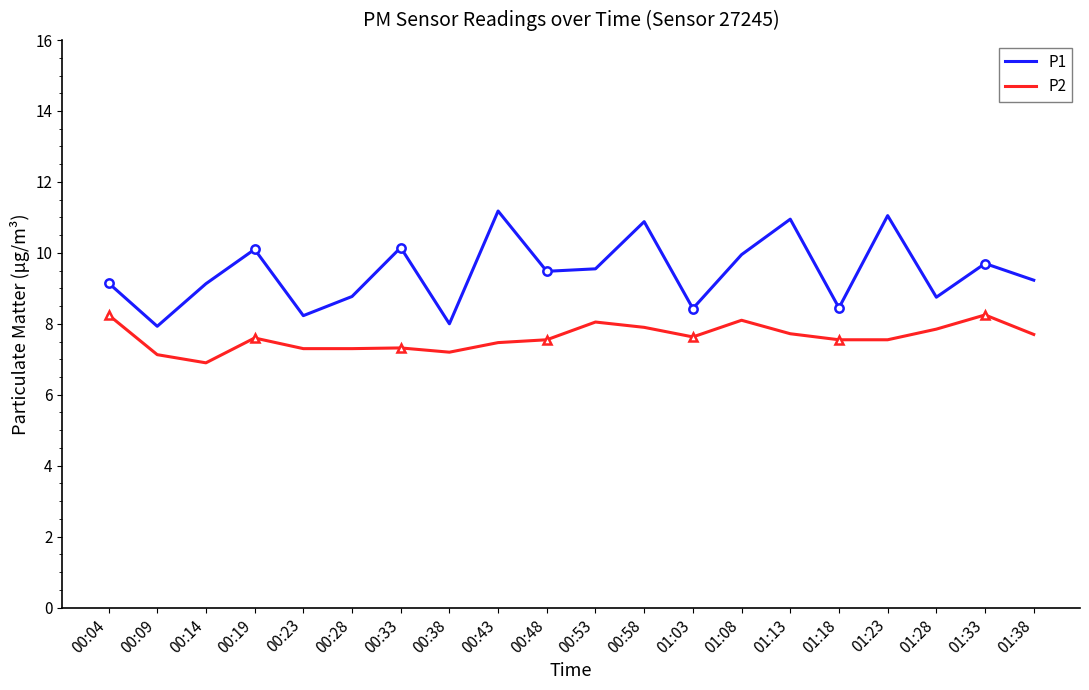

The P2 series shows 9.6 at 00:38. True or false?

False